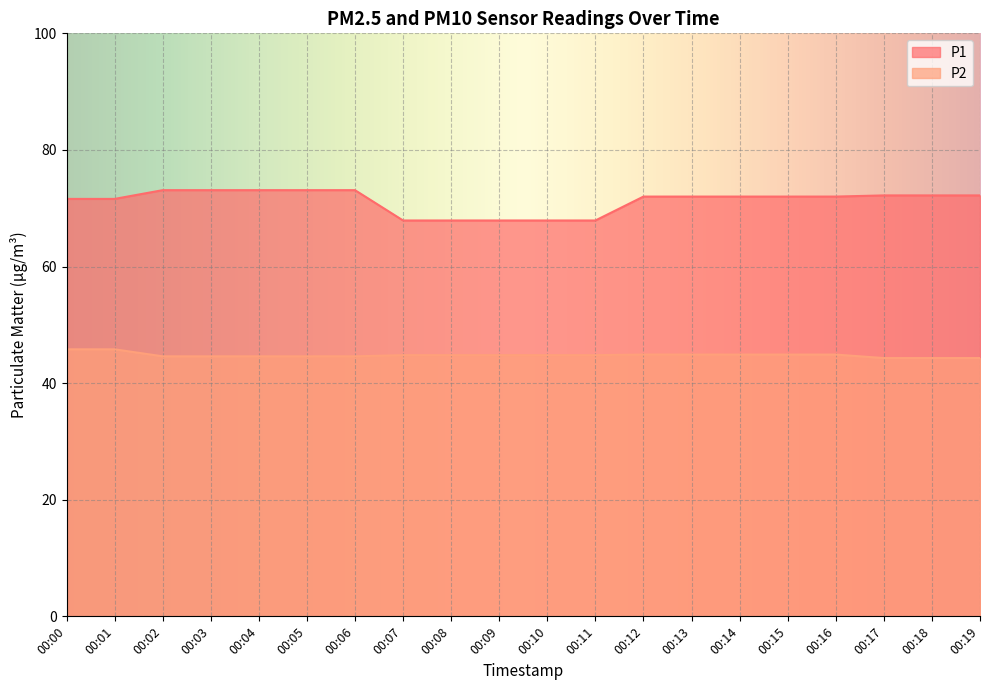

List the series in order of their peak value, lowest first.

P2, P1